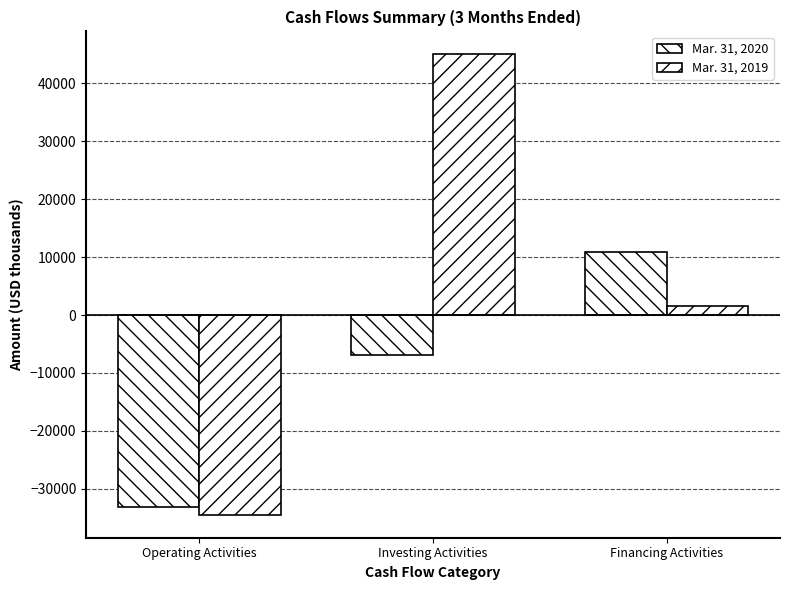

Count the number of data series in this chart.

2